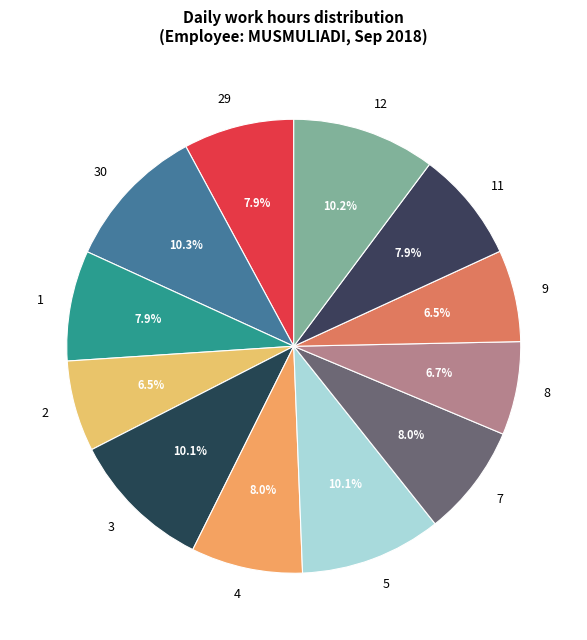

Count the number of slices in the pie.

12